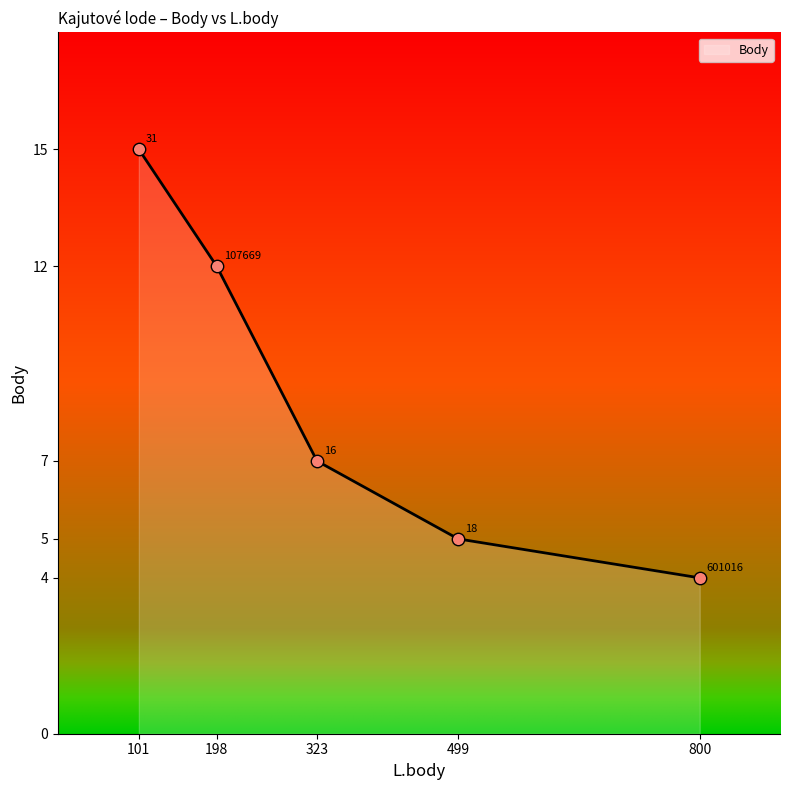

What is the lowest value of the Body series?

4.0